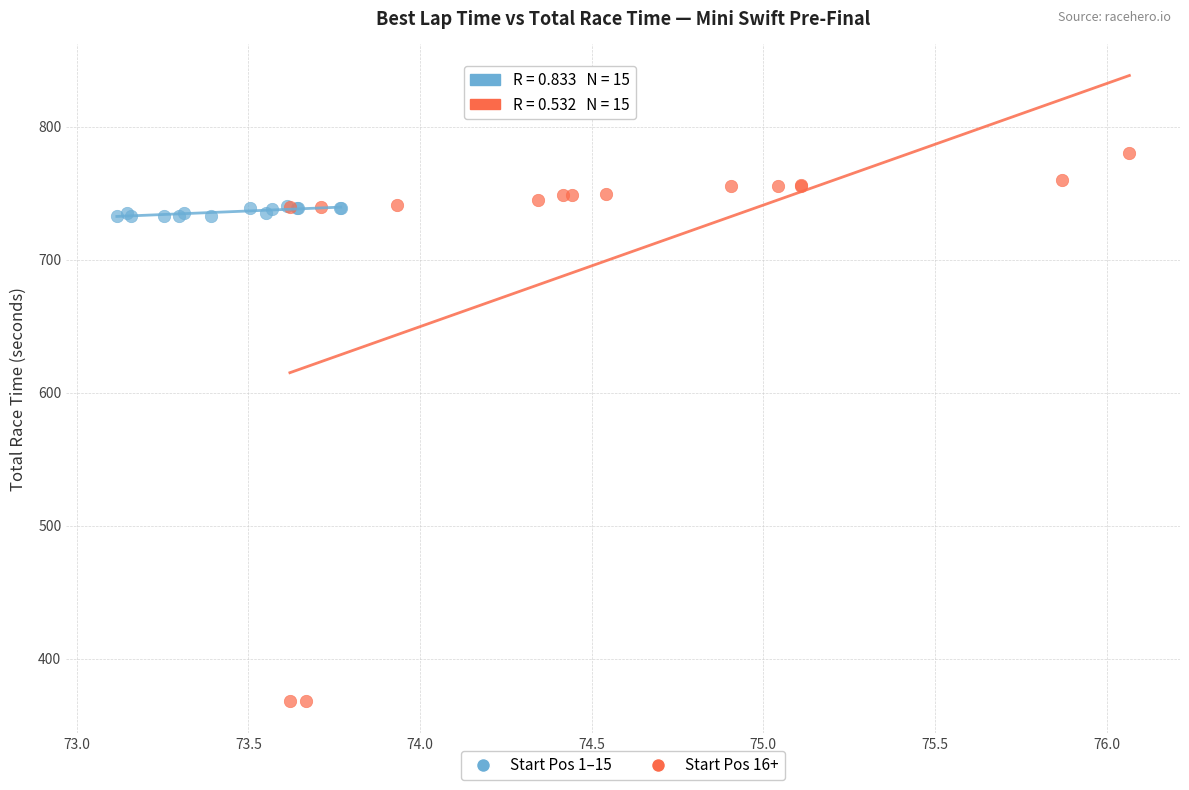

Which series has the widest spread of Y values?

Start Pos 16+